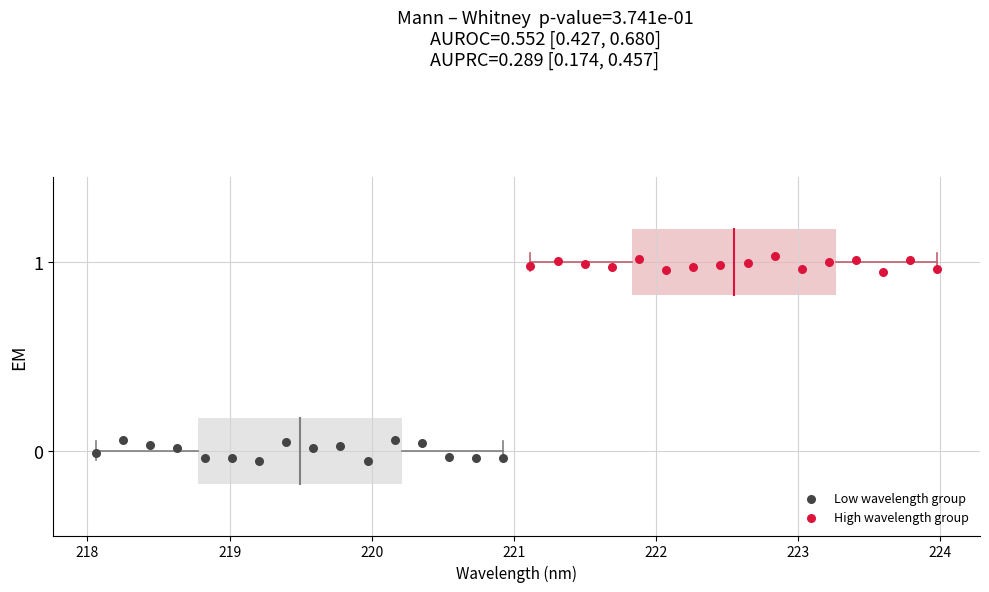

Which series reaches the maximum Y coordinate?

High wavelength group